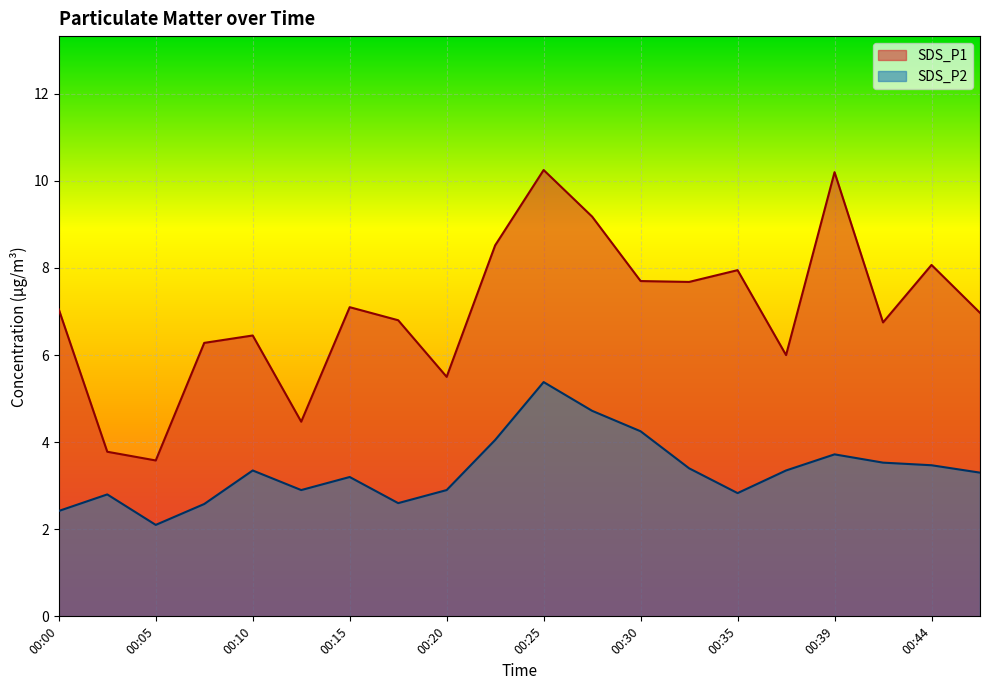

The SDS_P2 series shows 5.6 at 00:42. True or false?

False